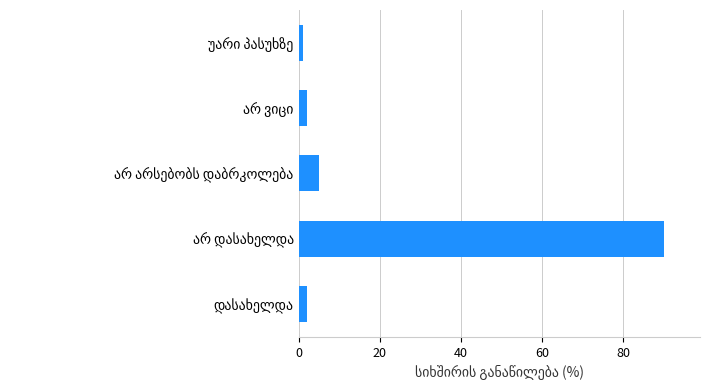

What is the difference between the maximum and minimum values?

89